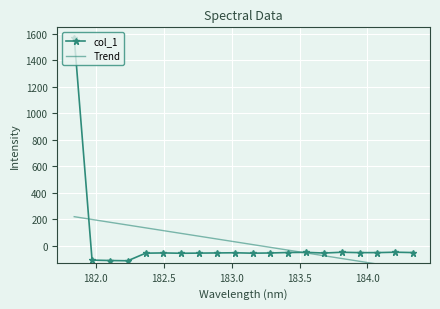

Reading right to left, transcribe all the data shown in this chart.

col_1: -52.7	-50.0	-53.0	-53.2	-50.3	-56.1	-51.1	-52.2	-55.7	-57.3	-54.2	-55.5	-56.7	-57.9	-55.4	-57.2	-114.5	-112.7	-109.7	1572.0
Trend: -181.9	-160.8	-139.7	-118.7	-97.6	-76.5	-55.5	-34.4	-13.3	7.7	28.8	49.9	71.0	92.1	113.2	134.3	155.4	176.4	197.5	218.6